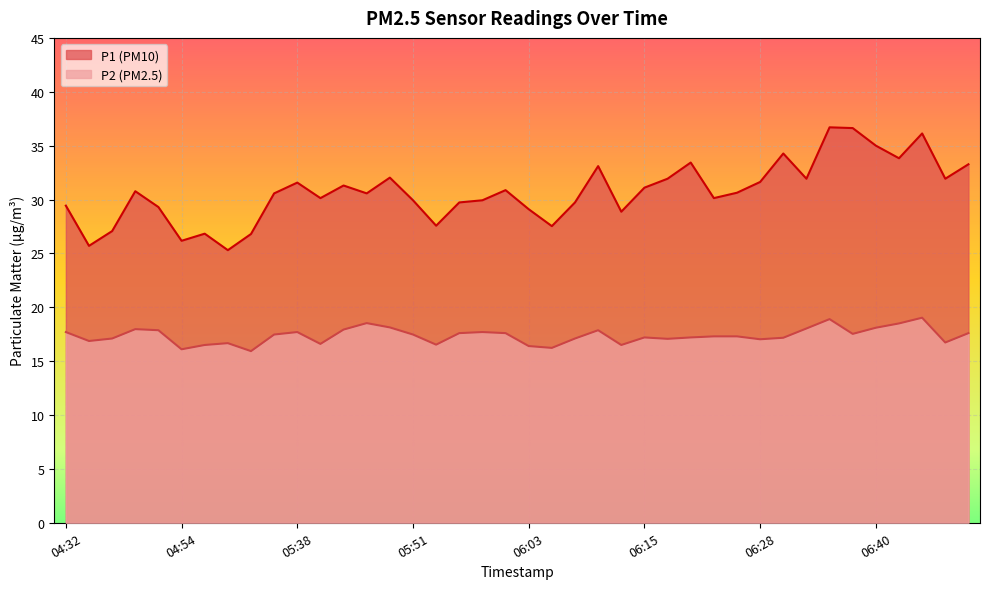

What is the smallest value displayed?

15.9